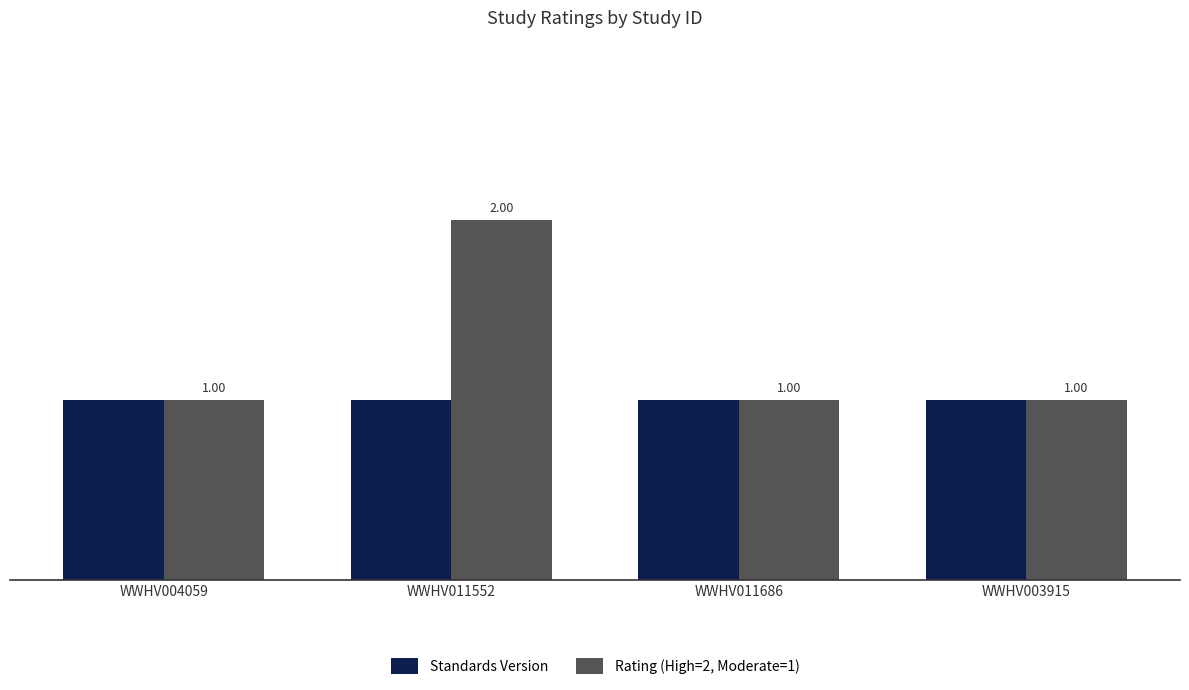

What position from the left is WWHV011686?

3